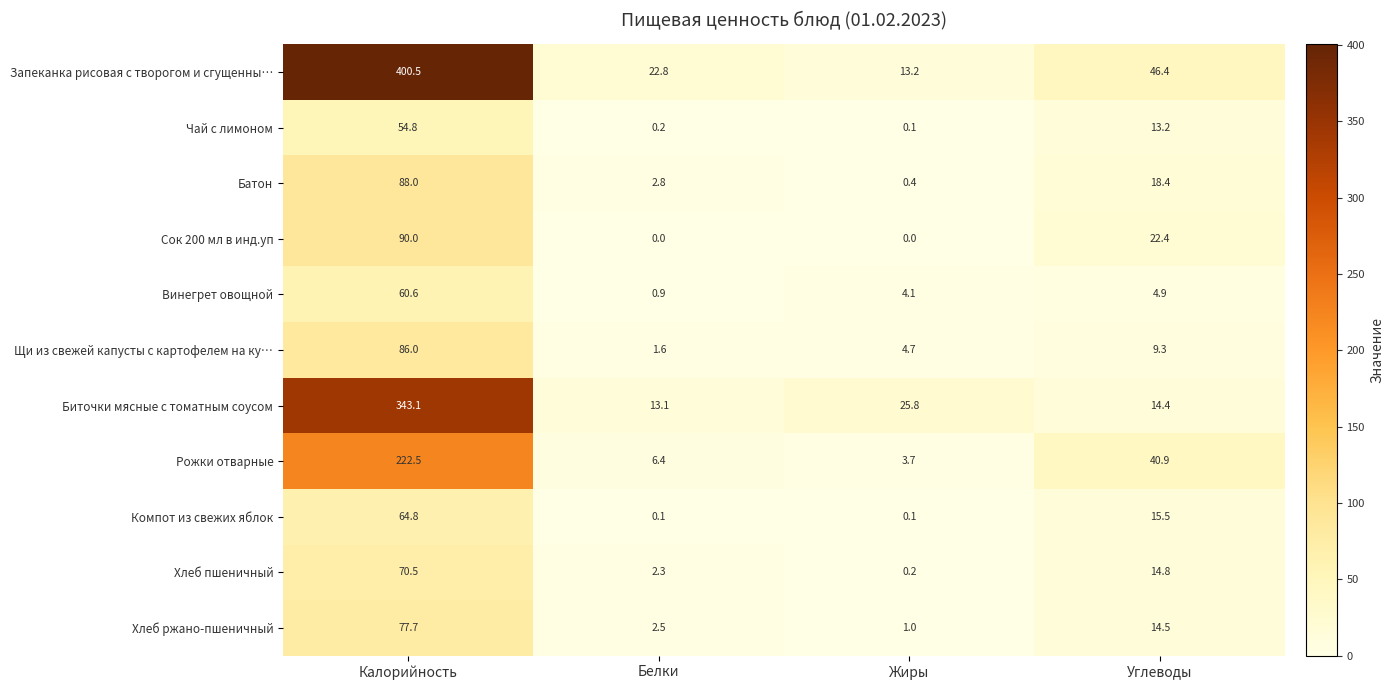

What is the maximum value shown in the chart?

400.5